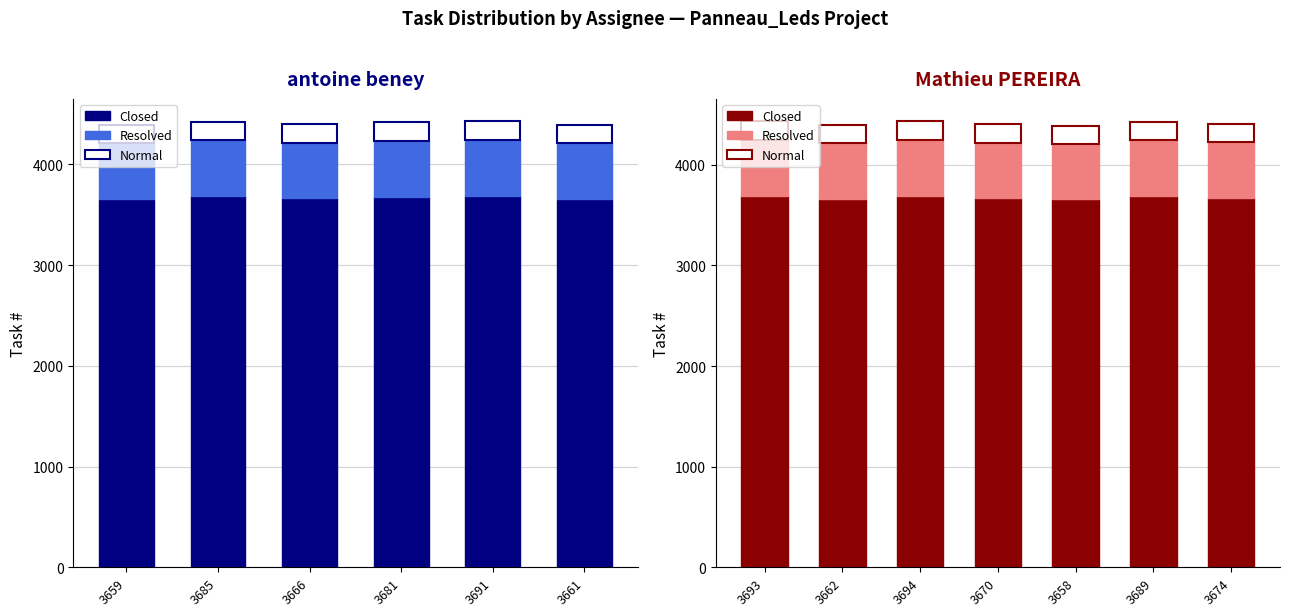

What is the value of the Closed bar at the 4th from the left?

3670.0